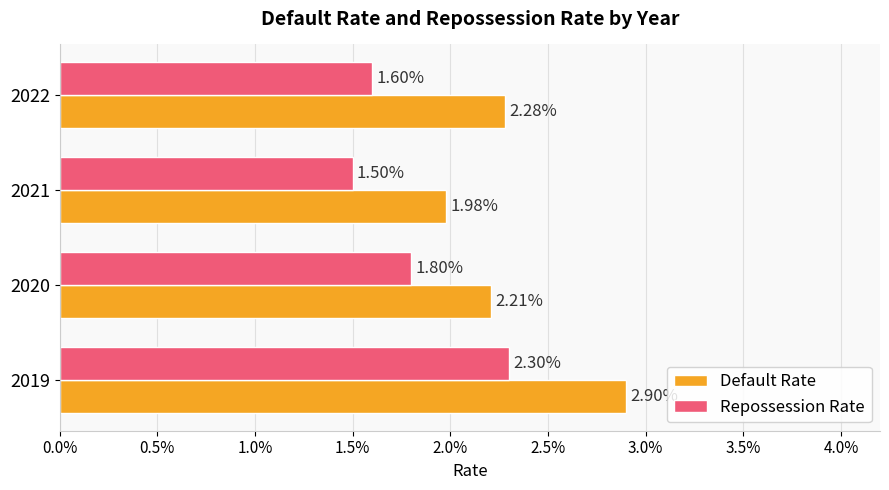

What are all the series names shown in the legend?

Default Rate, Repossession Rate